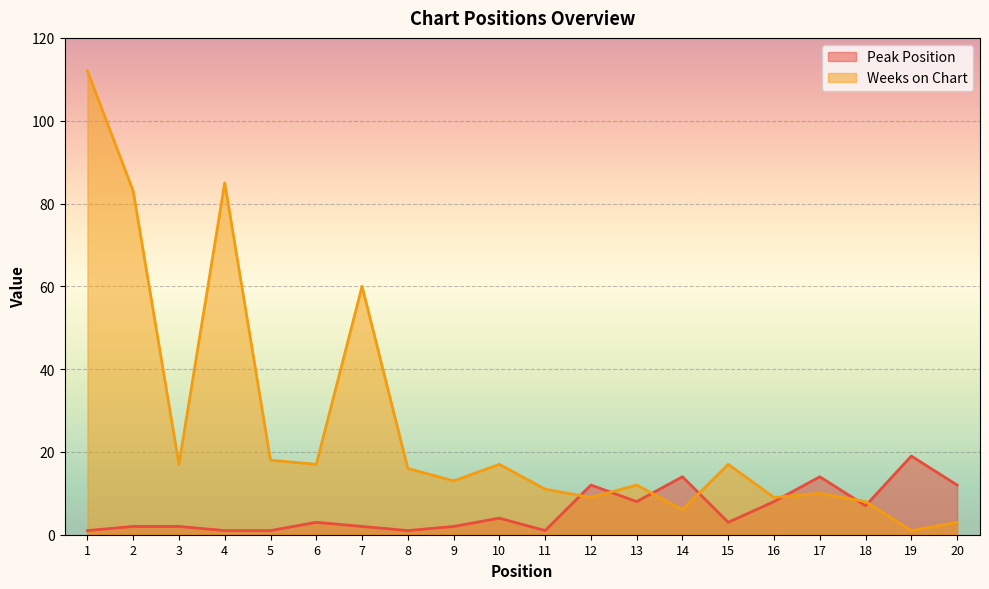

How many values in the Peak Position series are below 3?

9